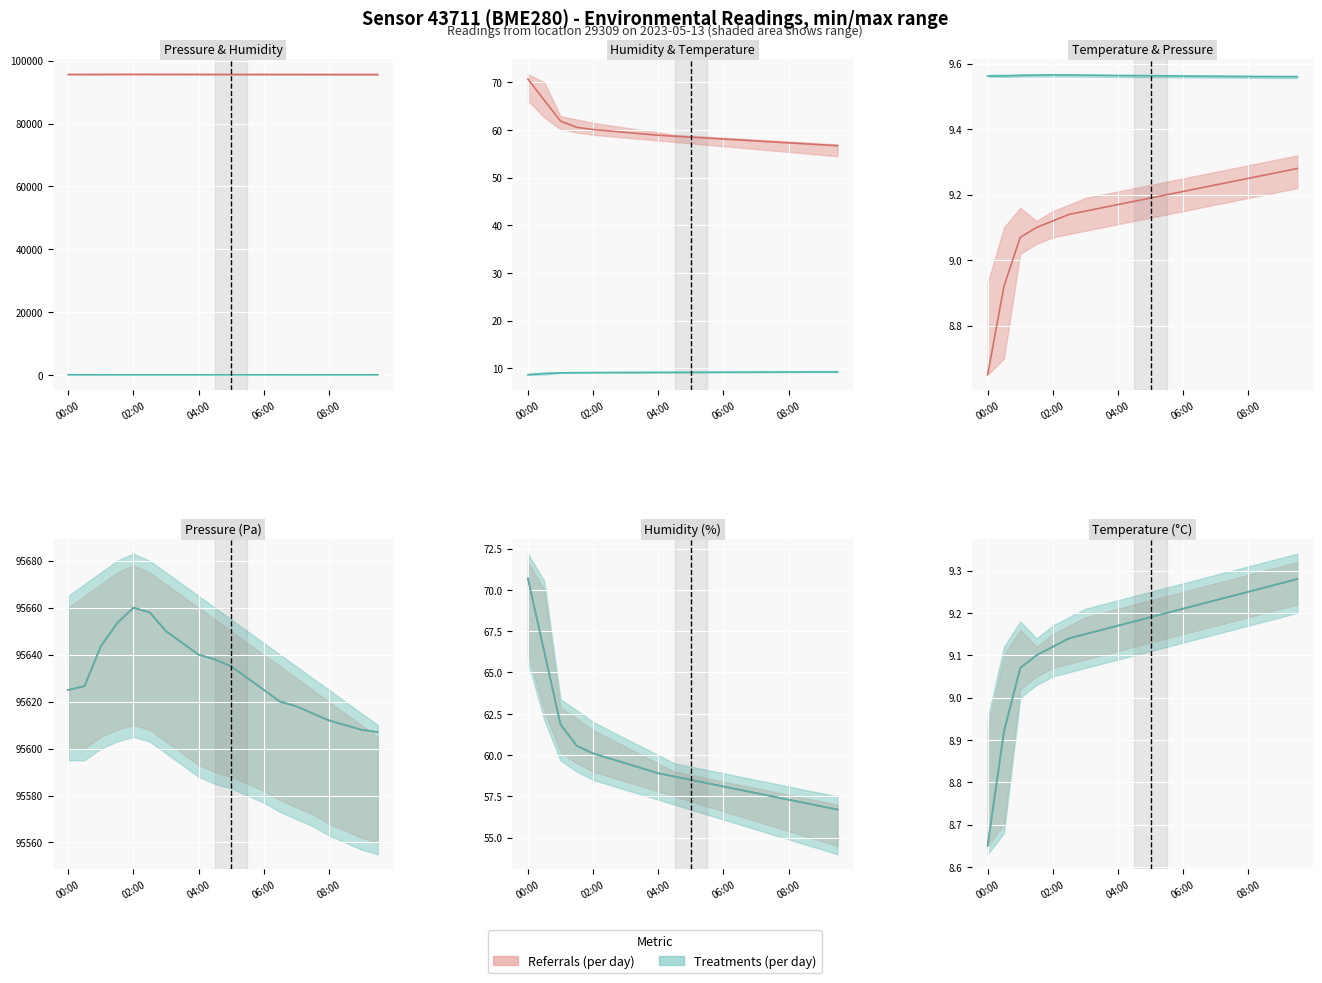

True or false: temperature has a value of 9.1 at 01:30.

True